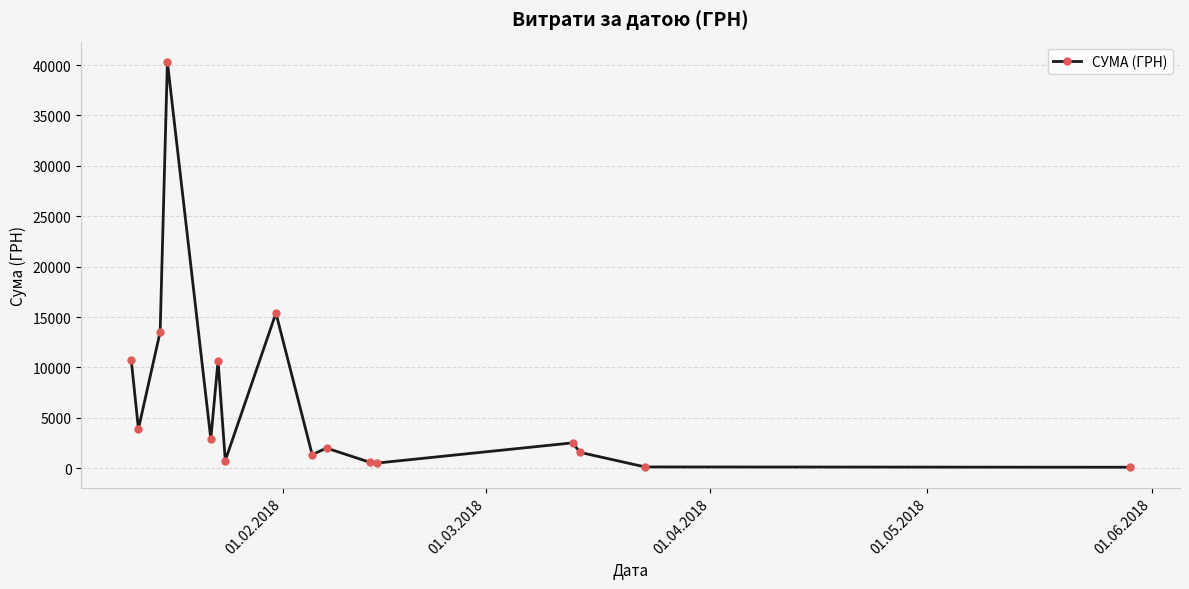

What is the difference between the second highest and minimum values?

15290.3